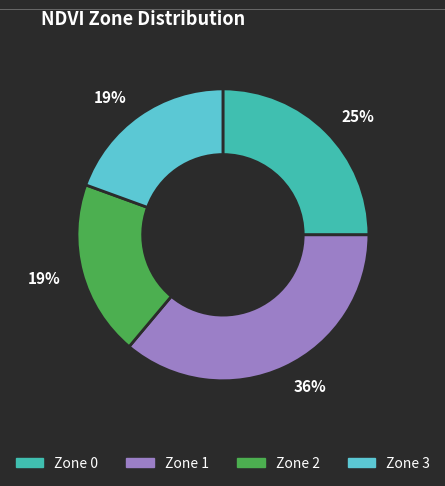

To the nearest percent, what percentage of the pie is Zone 1?

36%